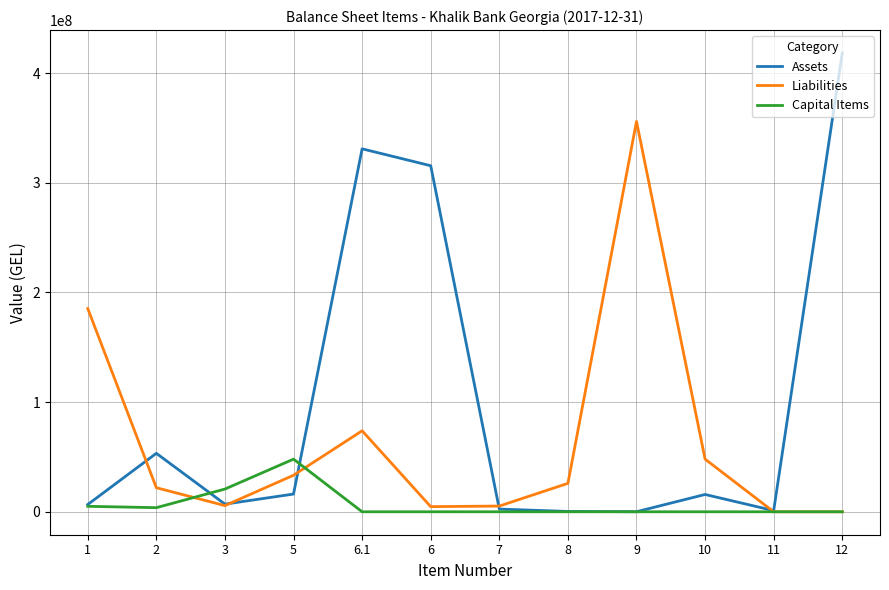

At how many categories does at least one series exceed 222676233?

4